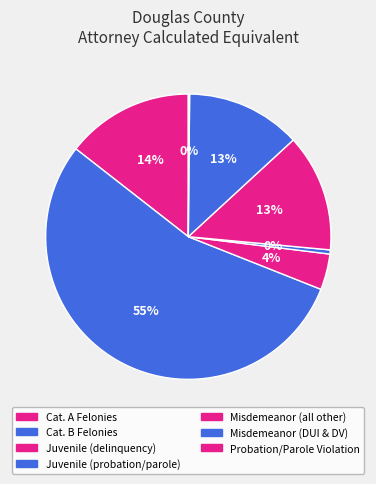

What is the smallest slice in the pie chart?

Probation/Parole Violation